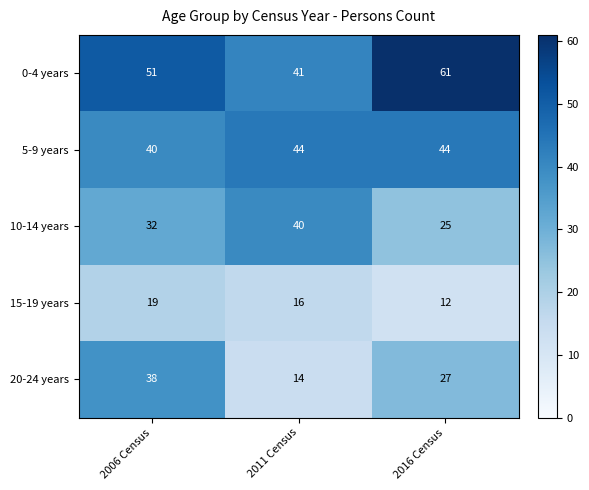

What is the maximum value shown in the chart?

61